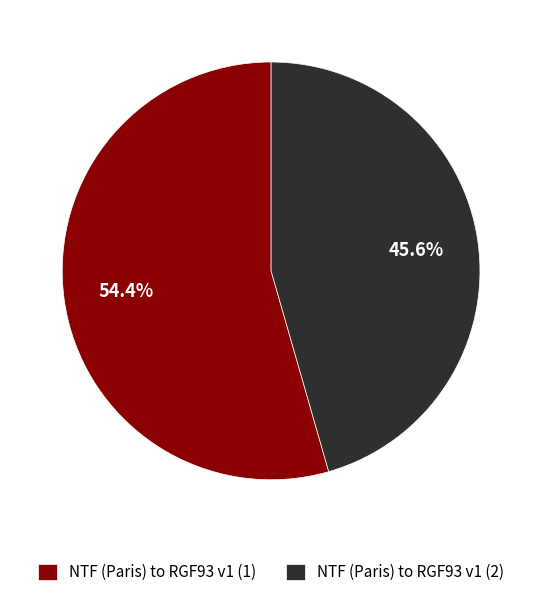

Does any single category account for the majority?

Yes